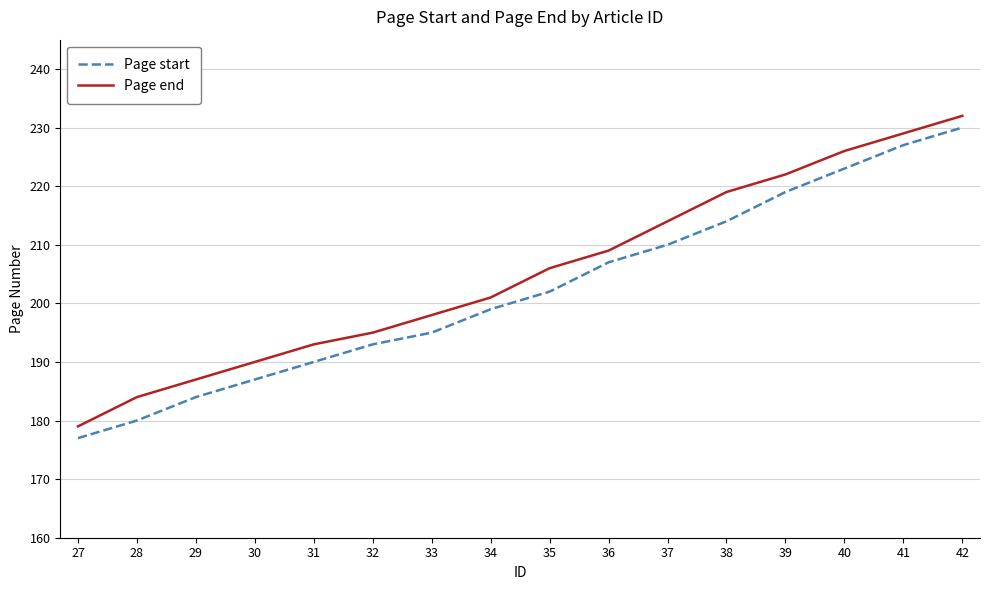

How many lines are shown in the chart?

2